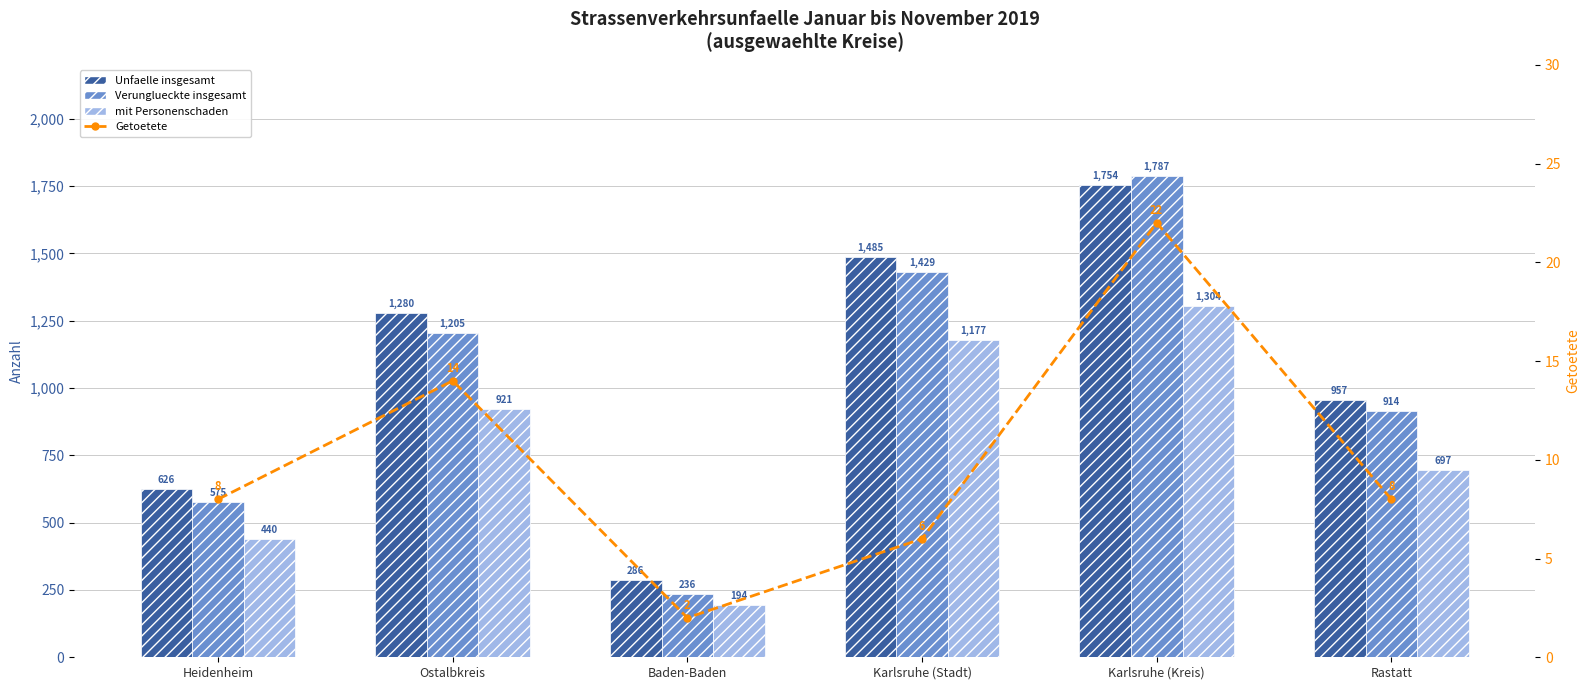

What is the spread (max minus min) of values at Ostalbkreis?

1266